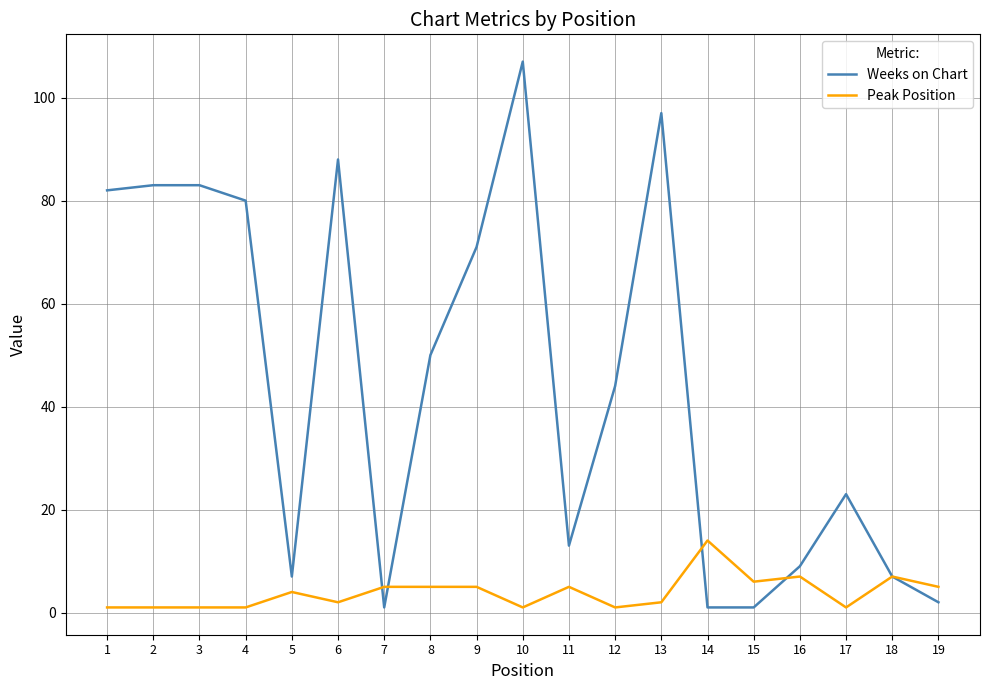

List the series in order of their peak value, lowest first.

Peak Position, Weeks on Chart